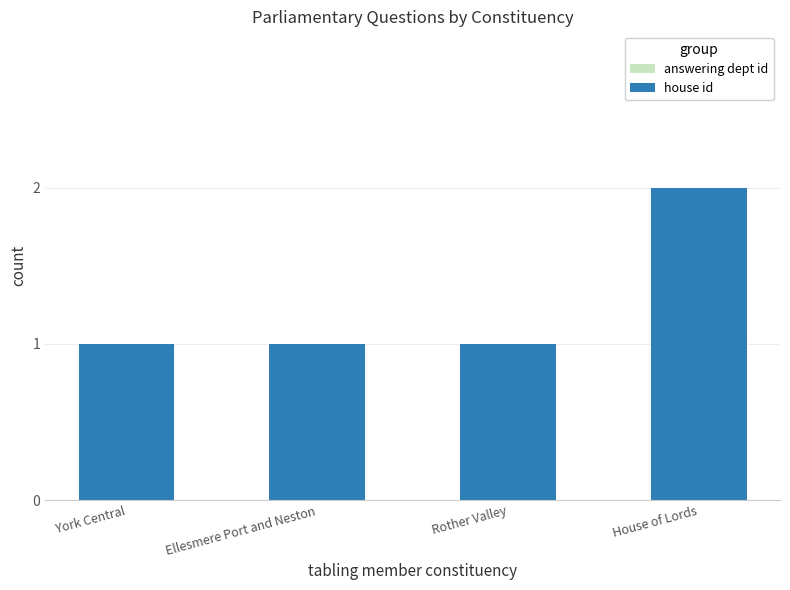

Where is house id nearest to the value 1?

York Central